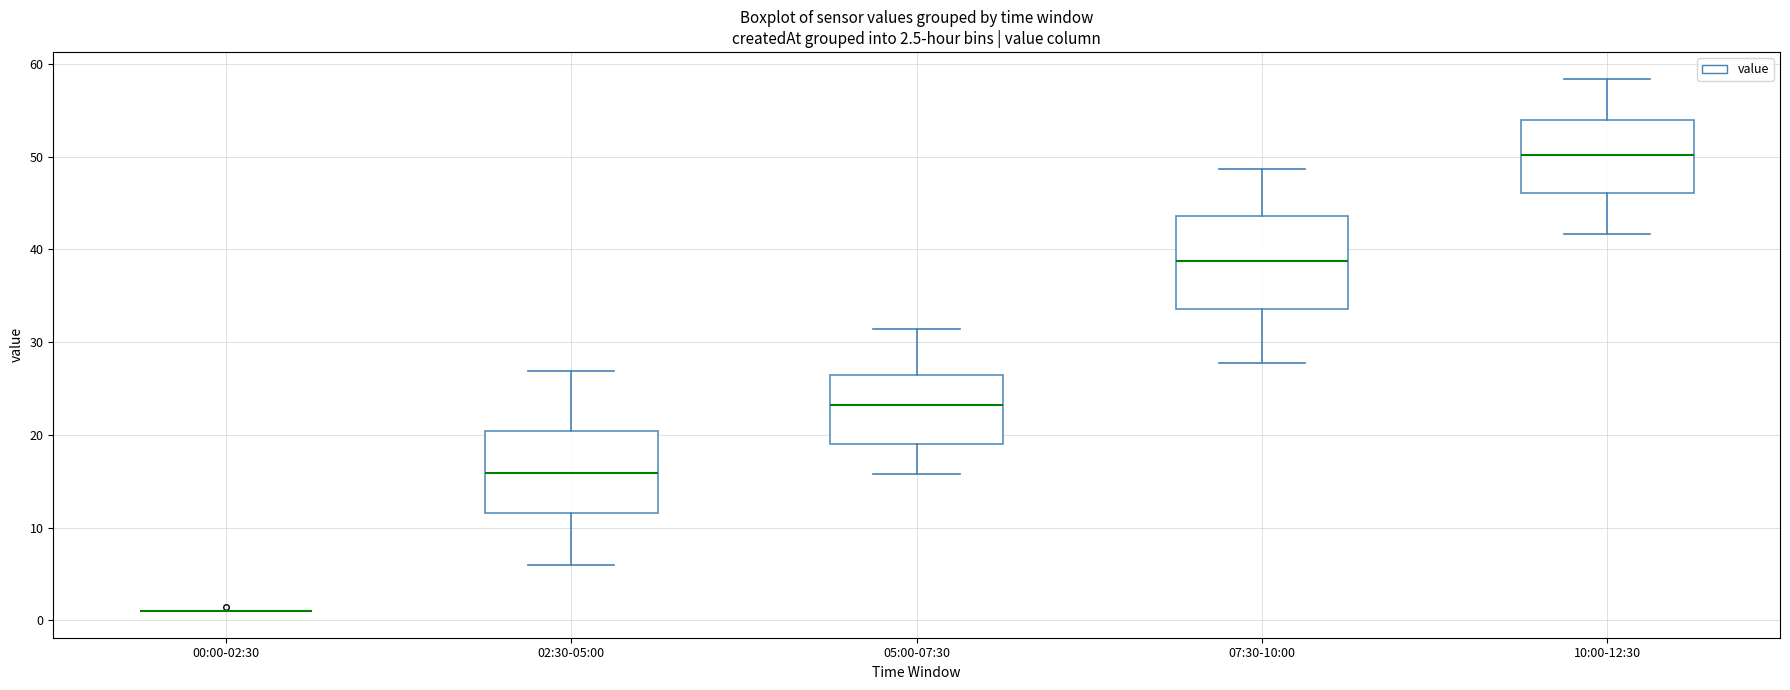

Comparing the boxes themselves (not the whiskers), which one is the tallest?

07:30-10:00